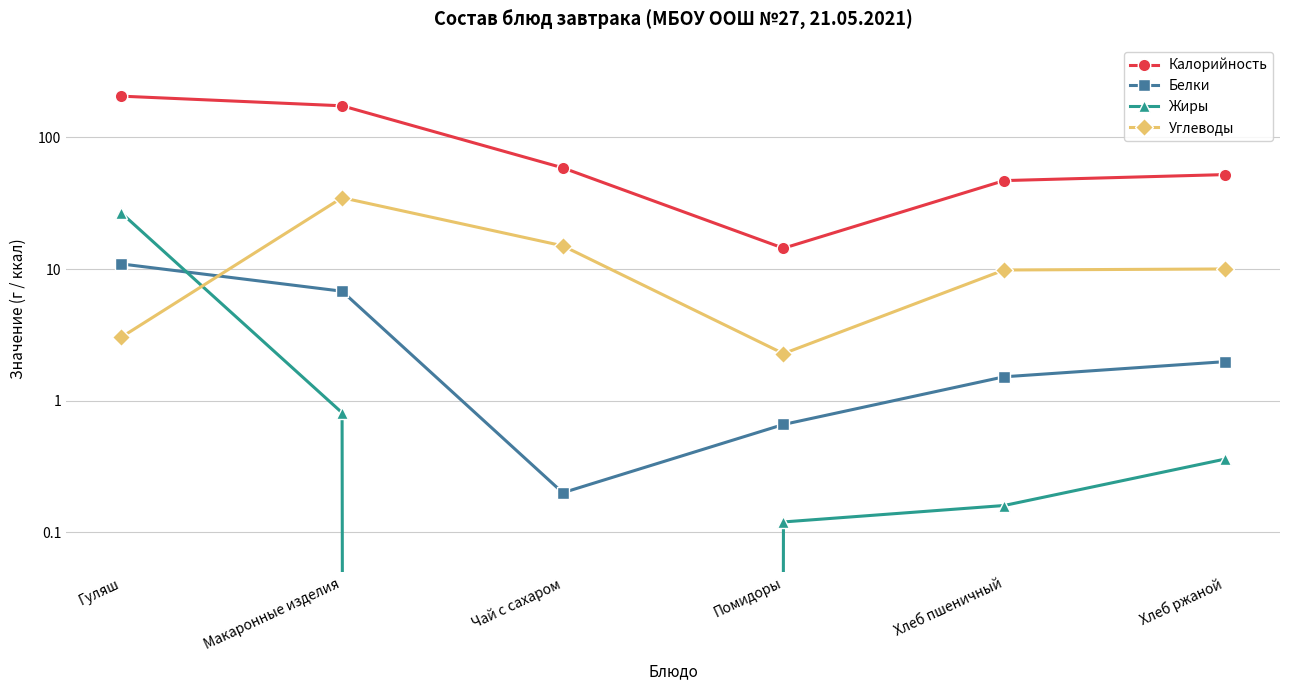

Is this an area chart (filled region under the line)?

No